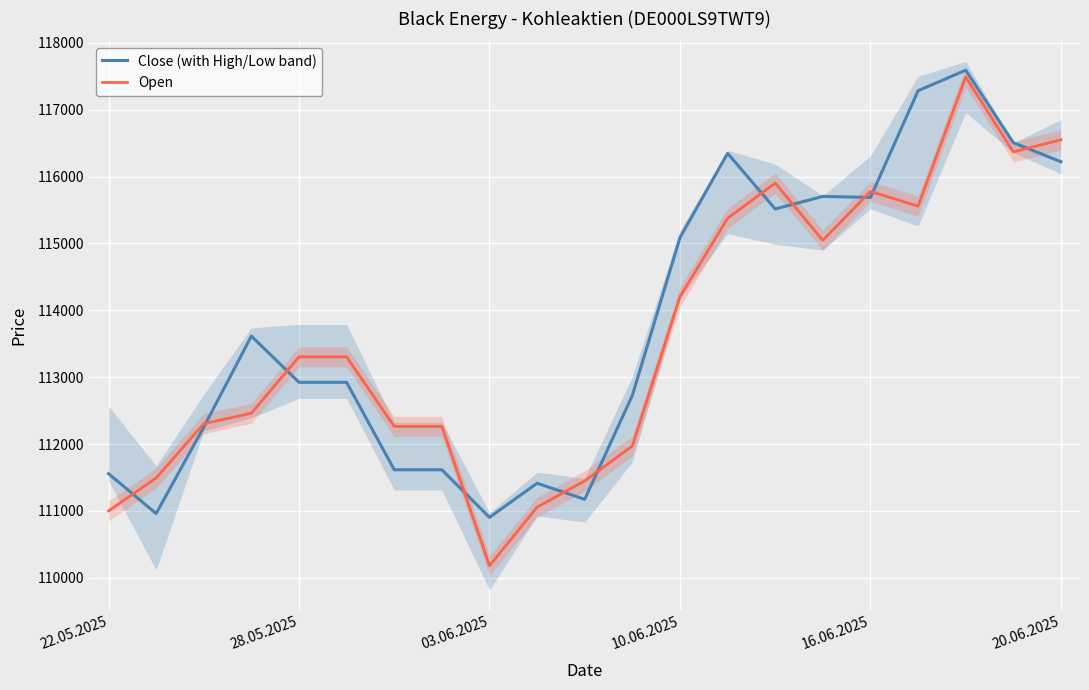

After their last crossing, which series has the higher values: Open or Close (with High/Low band)?

Open